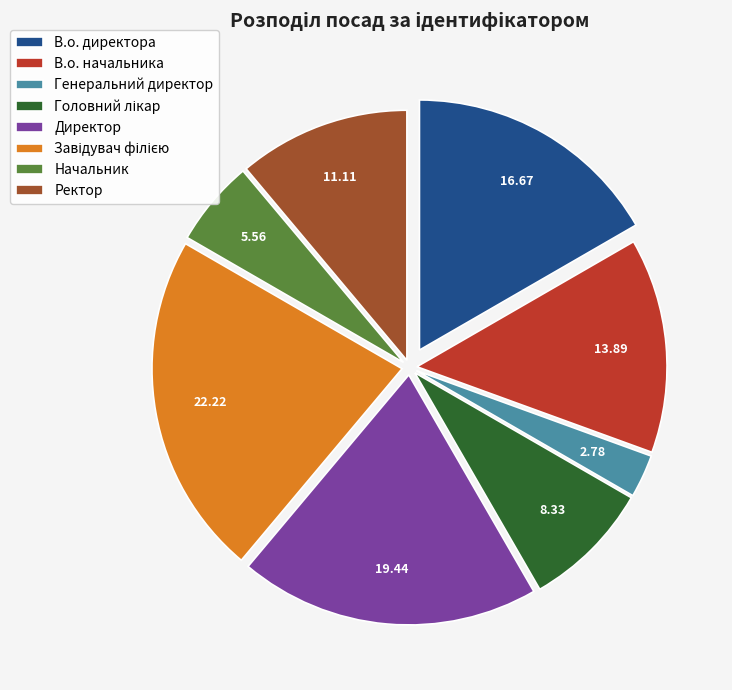

Is Директор the majority of the pie?

No